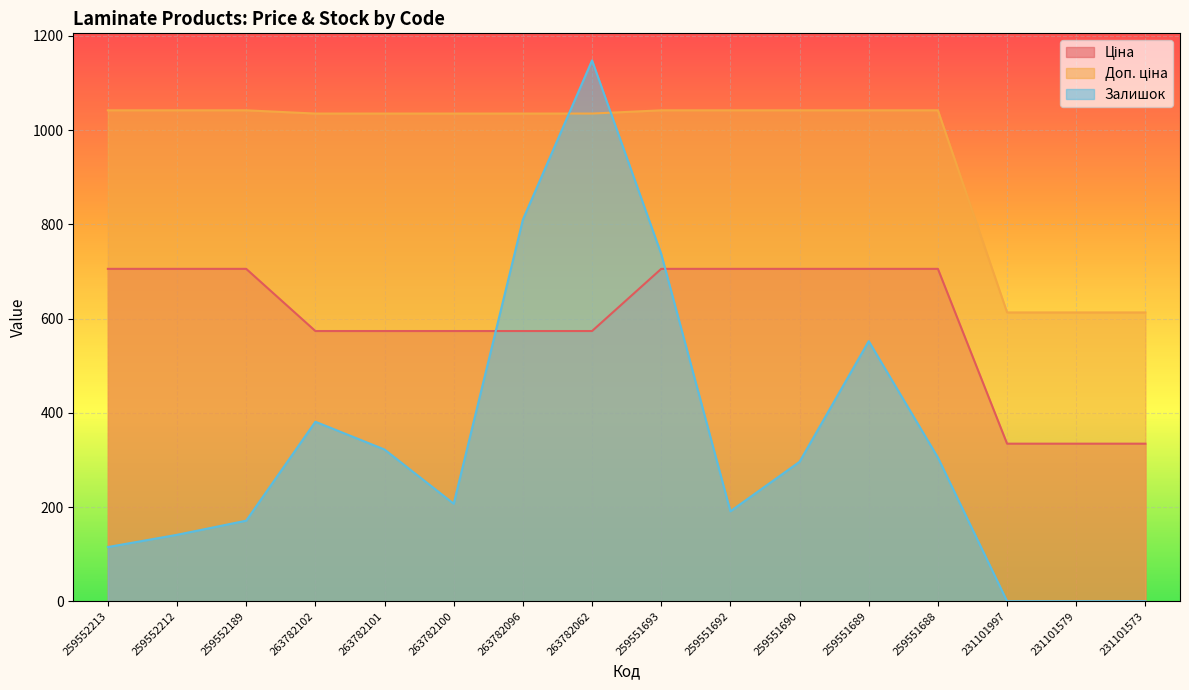

Which series changed the most between 259551693 and 259551689?

Залишок